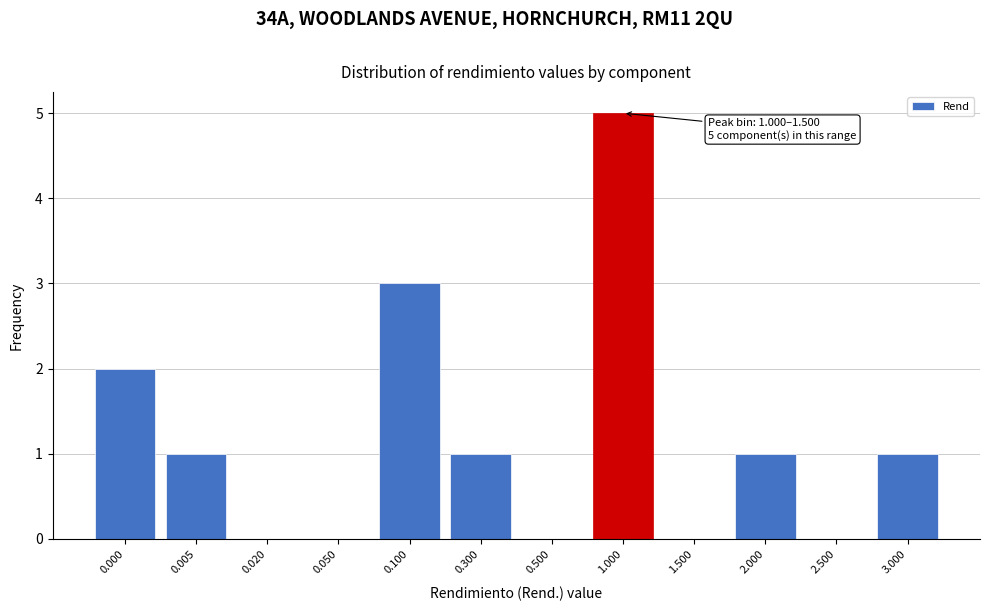

Reading left to right, extract all data points from this chart.

0.000=2	0.005=1	0.020=0	0.050=0	0.100=3	0.300=1	0.500=0	1.000=5	1.500=0	2.000=1	2.500=0	3.000=1